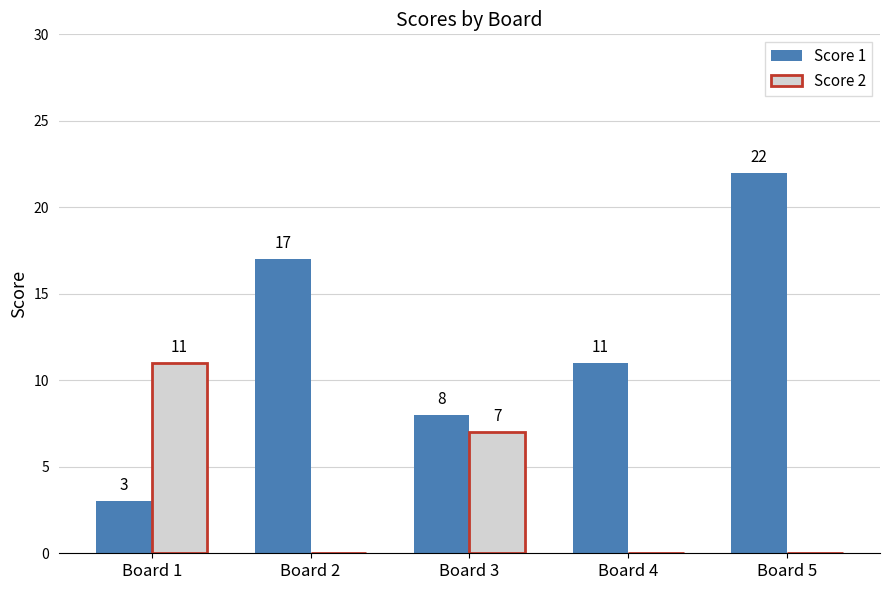

Which category has the highest value in the Score 2 series?

Board 1